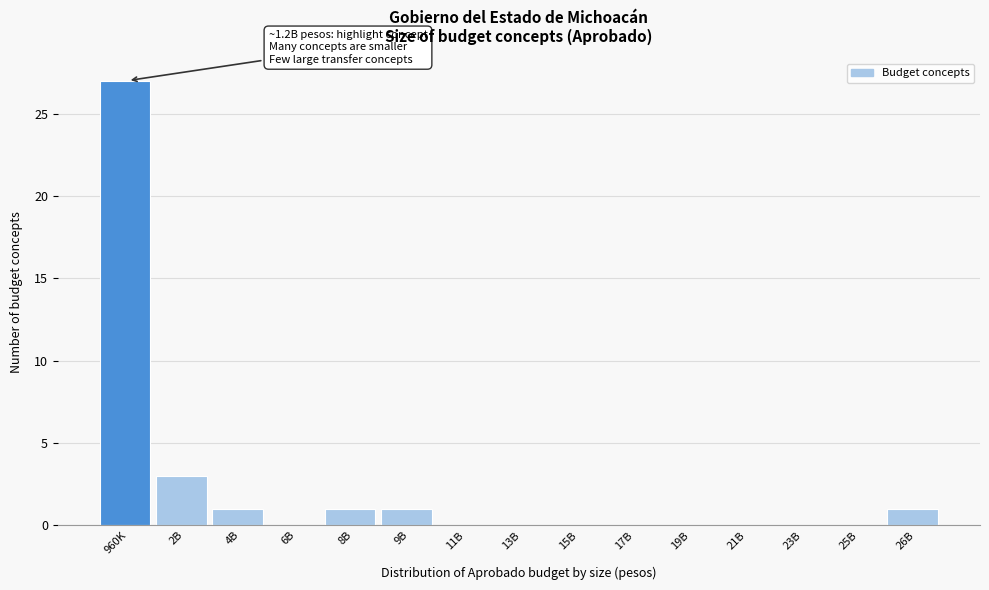

Reading left to right, list all the values displayed in this chart.

960K=27	2B=3	4B=1	6B=0	8B=1	9B=1	11B=0	13B=0	15B=0	17B=0	19B=0	21B=0	23B=0	25B=0	26B=1